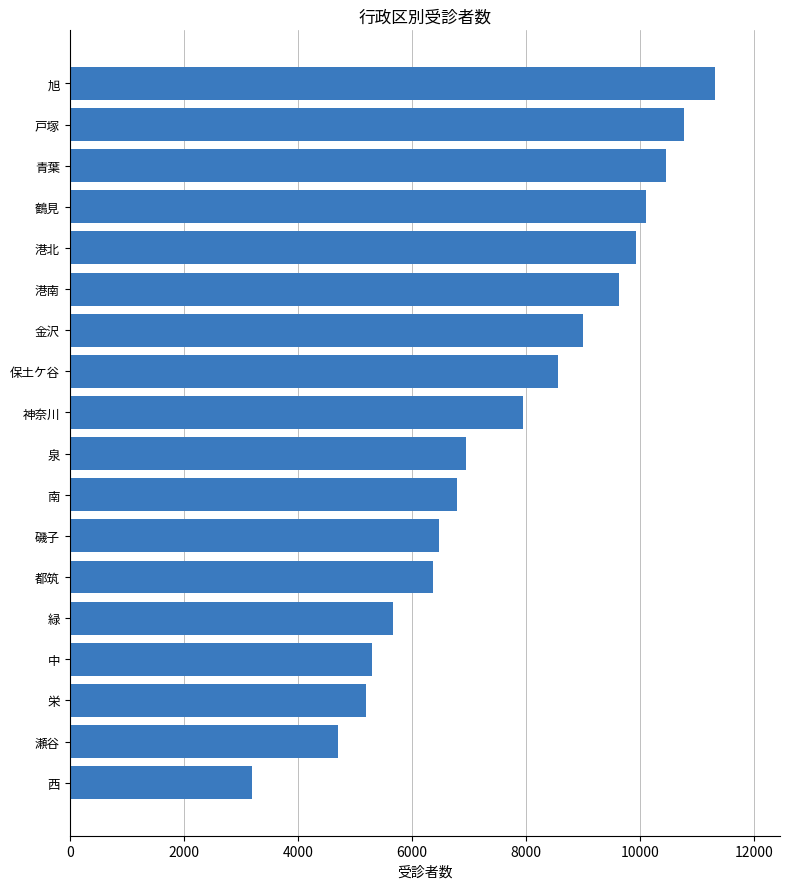

True or false: the data shows 8997 at 金沢.

True